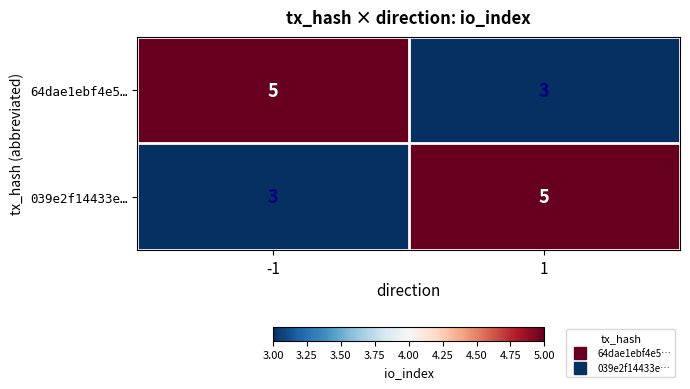

The value of 039e2f14433e… at 1 is 7. True or false?

False